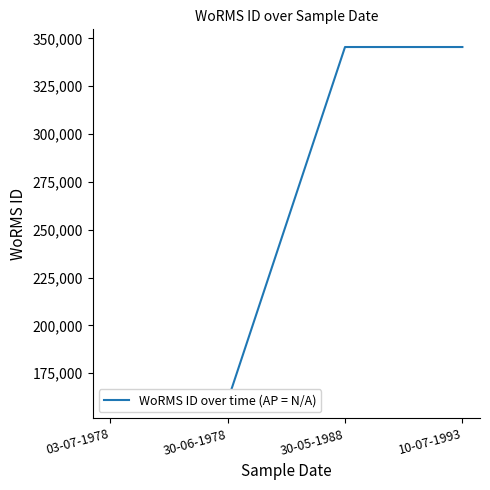

Does the chart have visible grid lines?

No